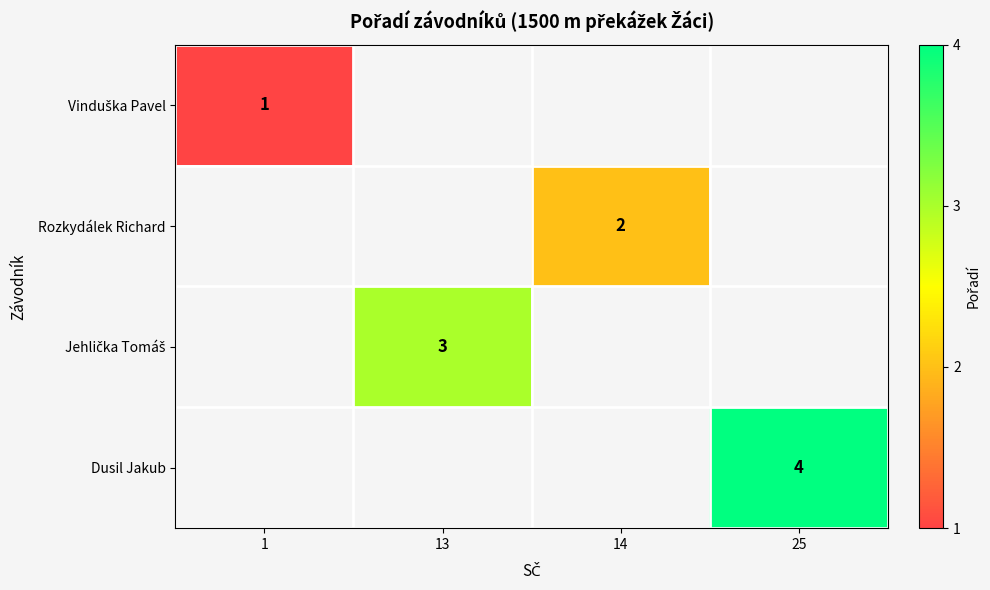

True or false: Dusil Jakub has a value of 4 at 25.

True